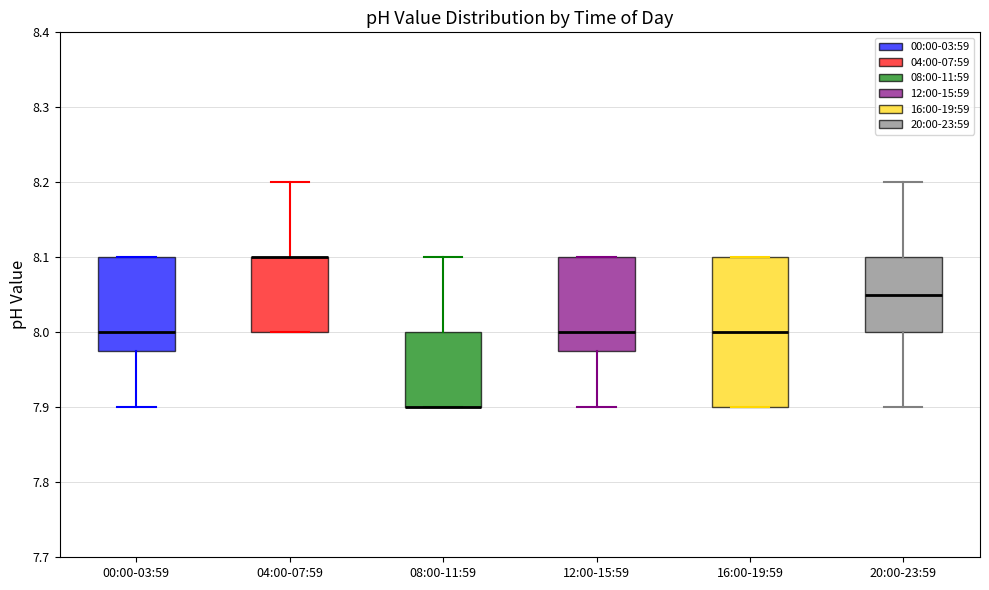

Comparing the boxes themselves (not the whiskers), which one is the tallest?

16:00-19:59